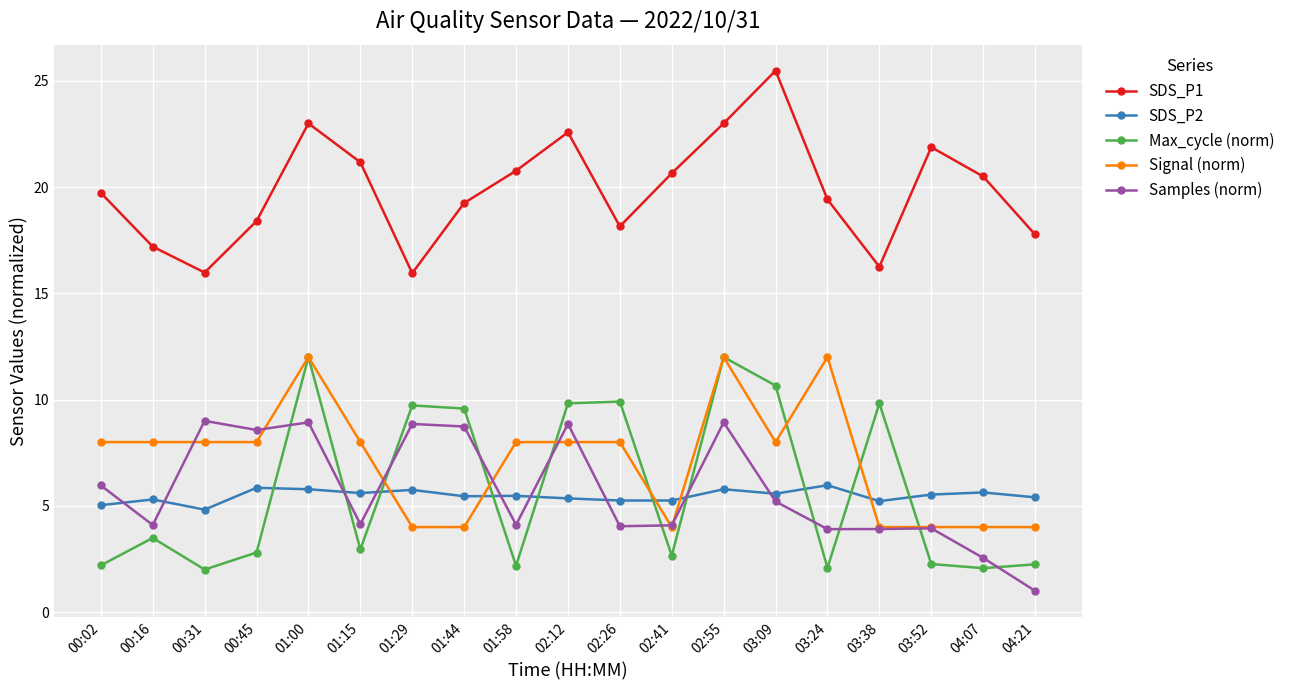

How many distinct data groups are displayed?

5